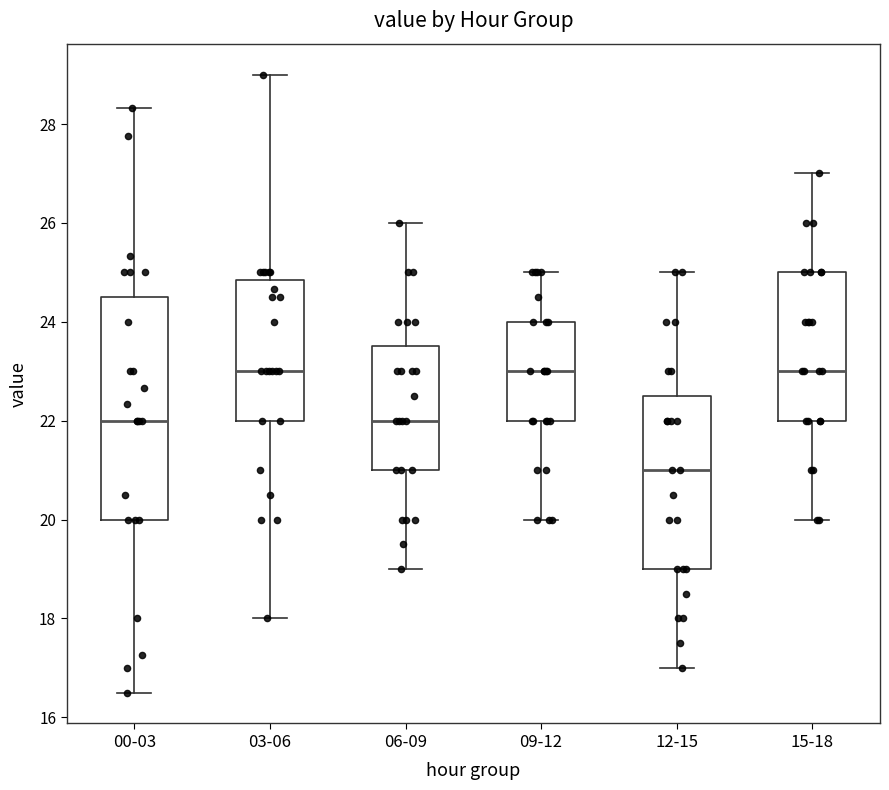

Reading left to right, read every box against the y-axis: the position of its median line, the range the box covers, and the ends of its whiskers. The values are not printed on the chart, so give them approximately, as read against the axis.

00-03: median 22.0, box 20.0 to 24.6, whiskers 16.6 to 28.4
03-06: median 23.0, box 22.0 to 24.8, whiskers 18.0 to 29.0
06-09: median 22.0, box 21.0 to 23.6, whiskers 19.0 to 26.0
09-12: median 23.0, box 22.0 to 24.0, whiskers 20.0 to 25.0
12-15: median 21.0, box 19.0 to 22.6, whiskers 17.0 to 25.0
15-18: median 23.0, box 22.0 to 25.0, whiskers 20.0 to 27.0